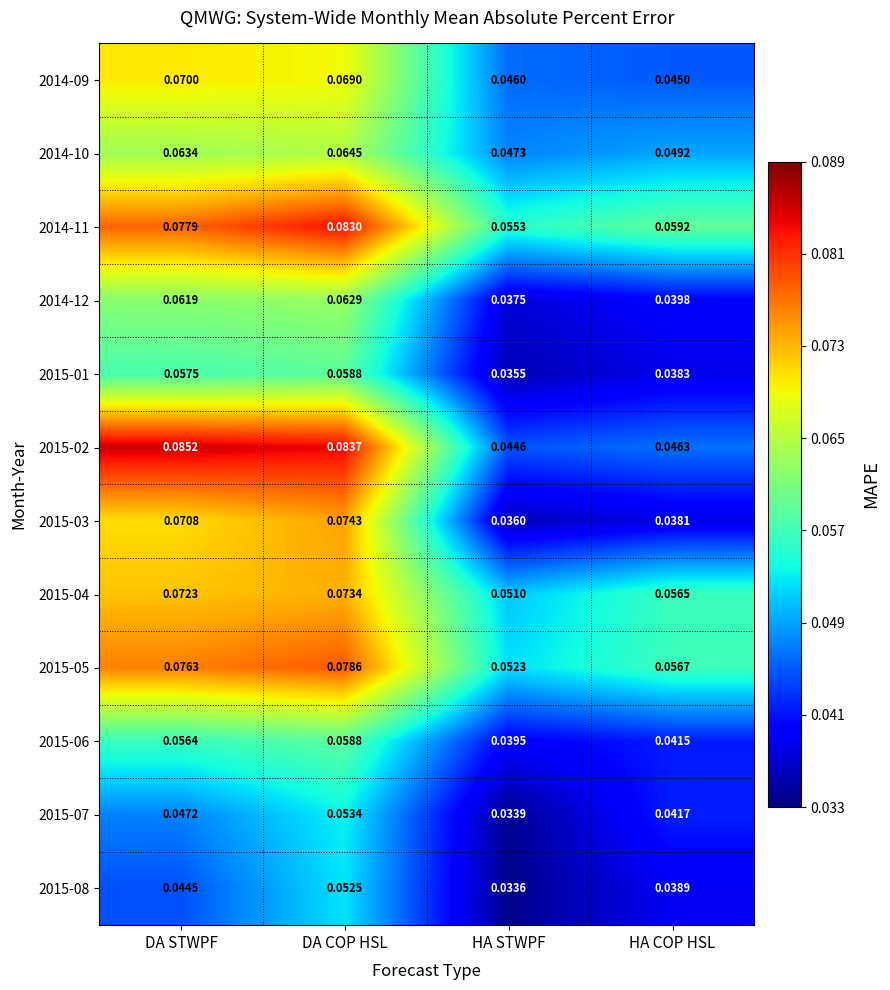

List the labels in order of 2015-05 value, smallest first.

HA STWPF, HA COP HSL, DA STWPF, DA COP HSL